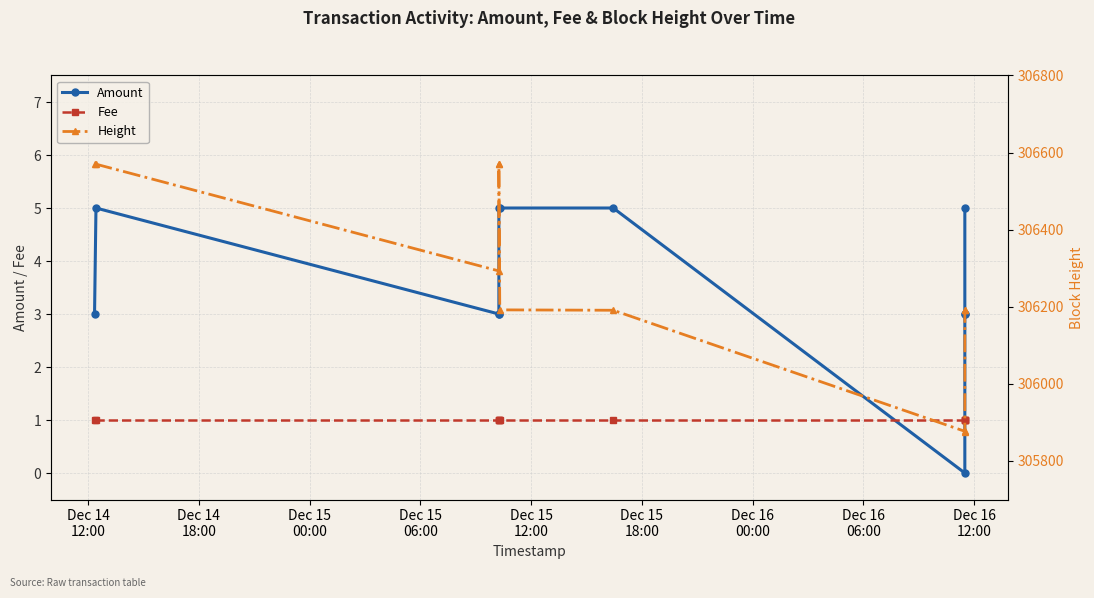

Which series has the widest spread of values?

Height